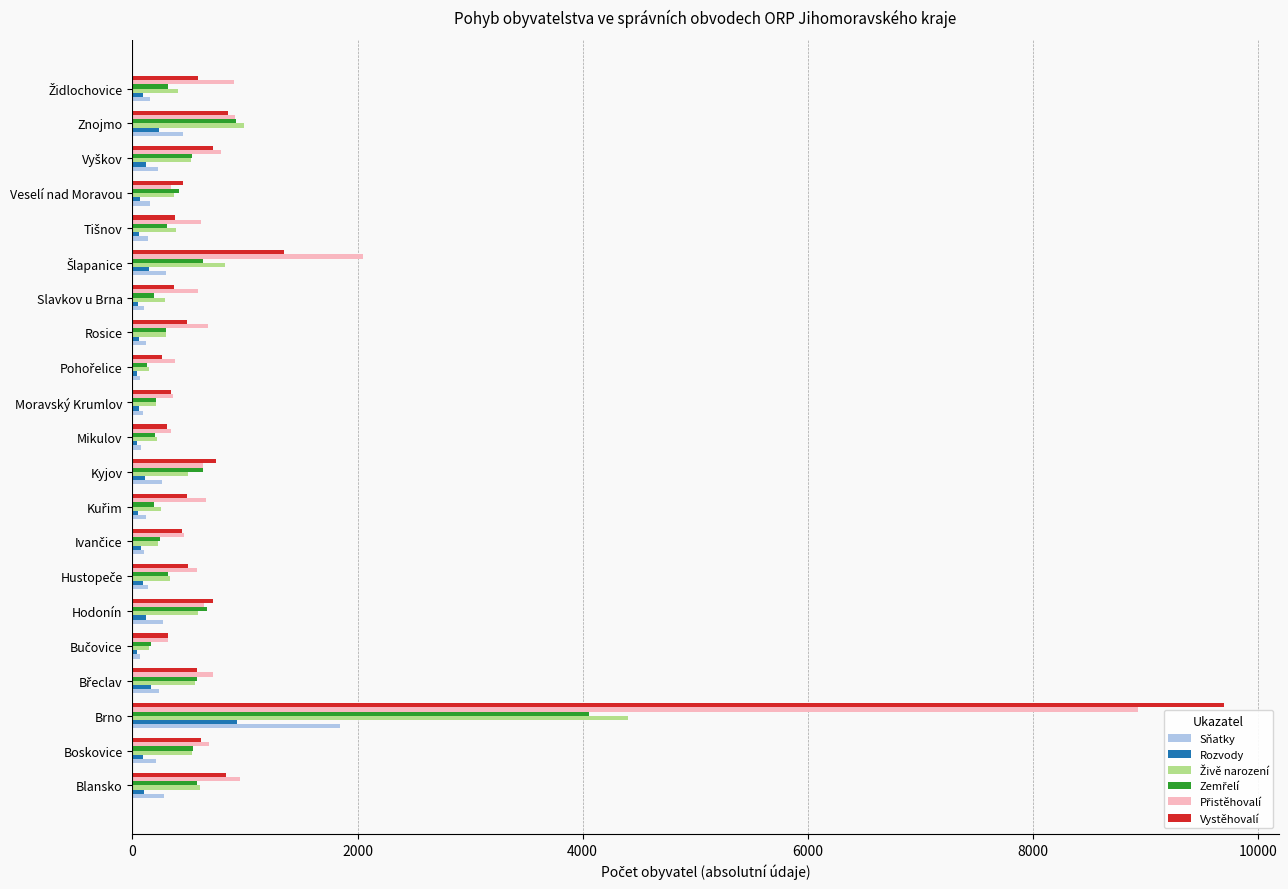

At which category is the sum across all series the highest?

Brno